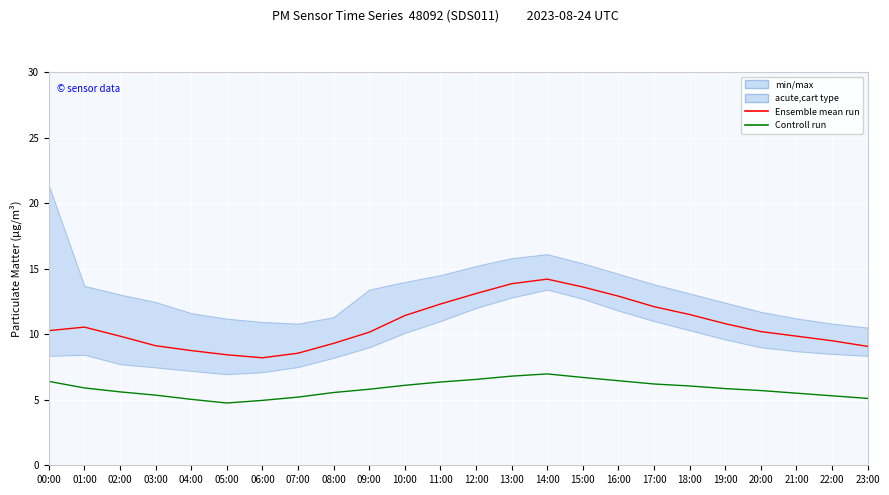

At 20:00, list the series in order from smallest to largest.

Controll run, Ensemble mean run